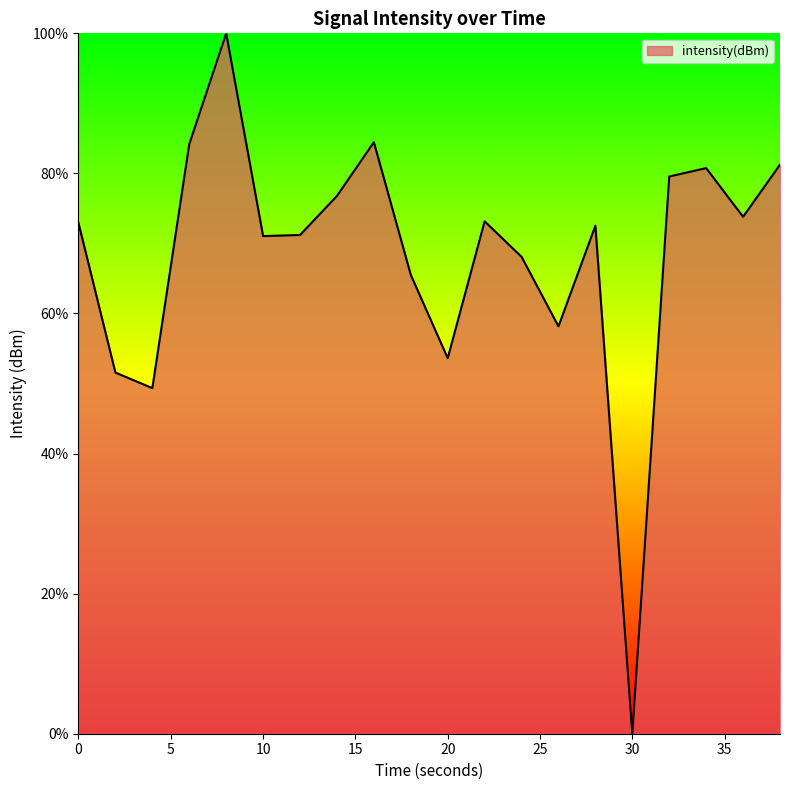

Does the chart have visible grid lines?

No